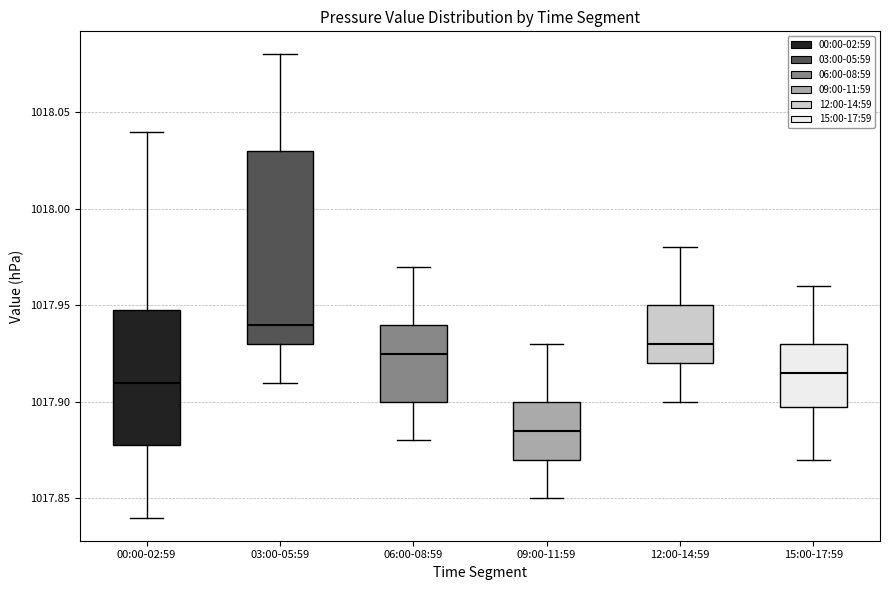

Reading left to right, transcribe this box plot: for each box, give where its median line is, the range the box spans, and where its two whiskers end, as read against the y-axis. The values are not printed on the chart, so give them approximately, as read against the axis.

00:00-02:59: median 1017.910, box 1017.880 to 1017.950, whiskers 1017.840 to 1018.040
03:00-05:59: median 1017.940, box 1017.930 to 1018.030, whiskers 1017.910 to 1018.080
06:00-08:59: median 1017.925, box 1017.900 to 1017.940, whiskers 1017.880 to 1017.970
09:00-11:59: median 1017.885, box 1017.870 to 1017.900, whiskers 1017.850 to 1017.930
12:00-14:59: median 1017.930, box 1017.920 to 1017.950, whiskers 1017.900 to 1017.980
15:00-17:59: median 1017.915, box 1017.900 to 1017.930, whiskers 1017.870 to 1017.960